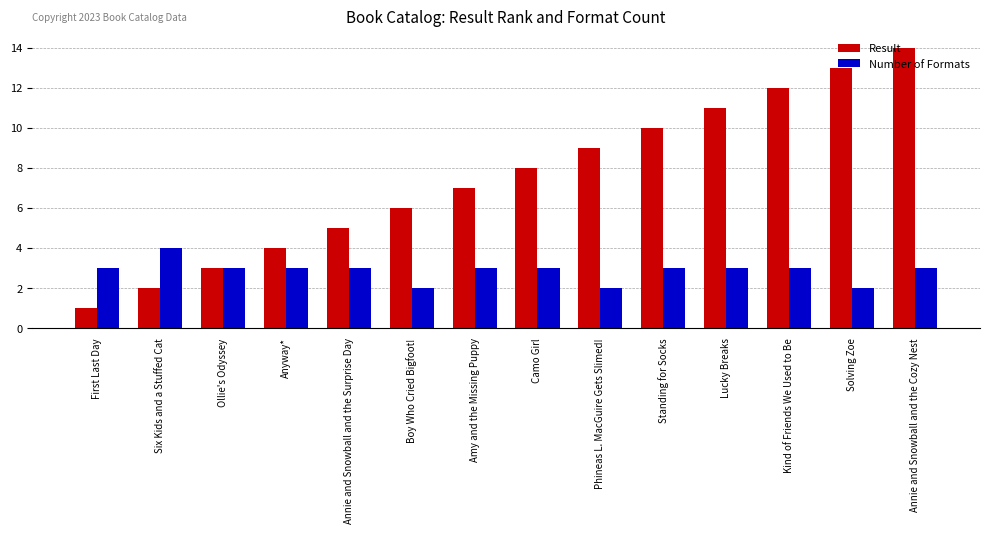

What is the label of the 12th bar from the right?

Ollie's Odyssey